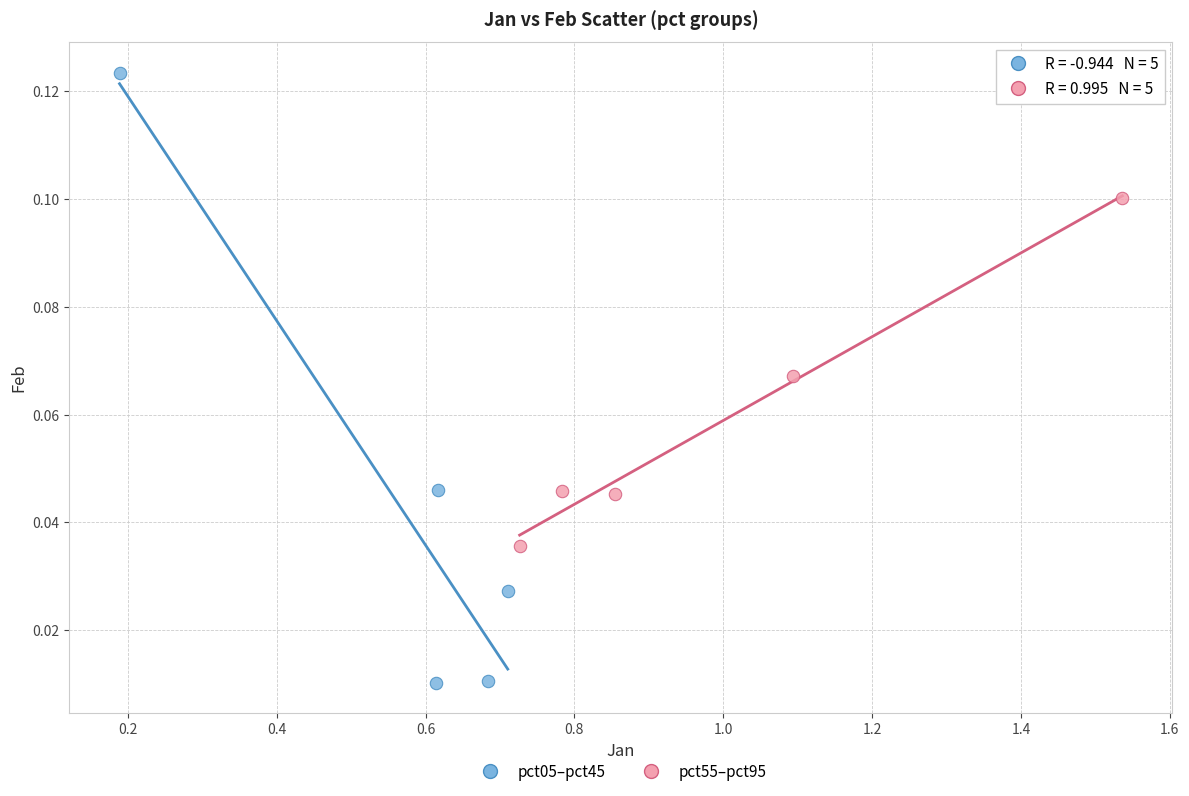

Which series has the widest spread of Y values?

pct05–pct45